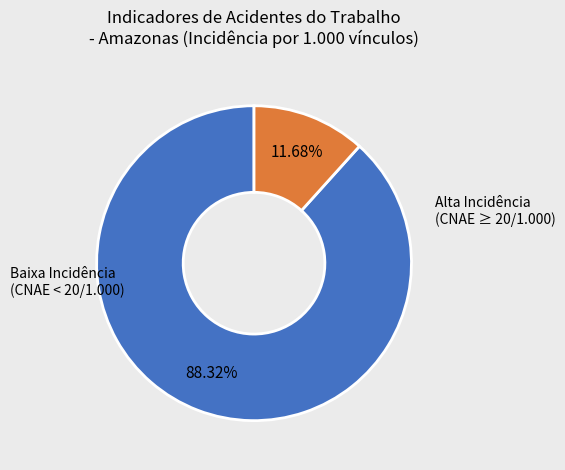

Is there a majority slice in this chart?

Yes